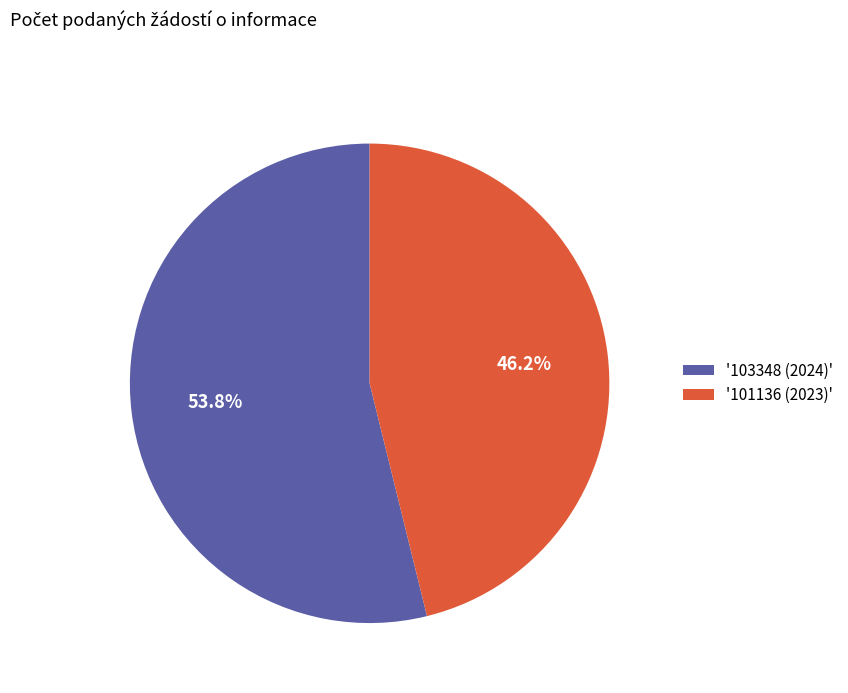

Combined, do '101136 (2023)' and '103348 (2024)' account for over 50%?

Yes